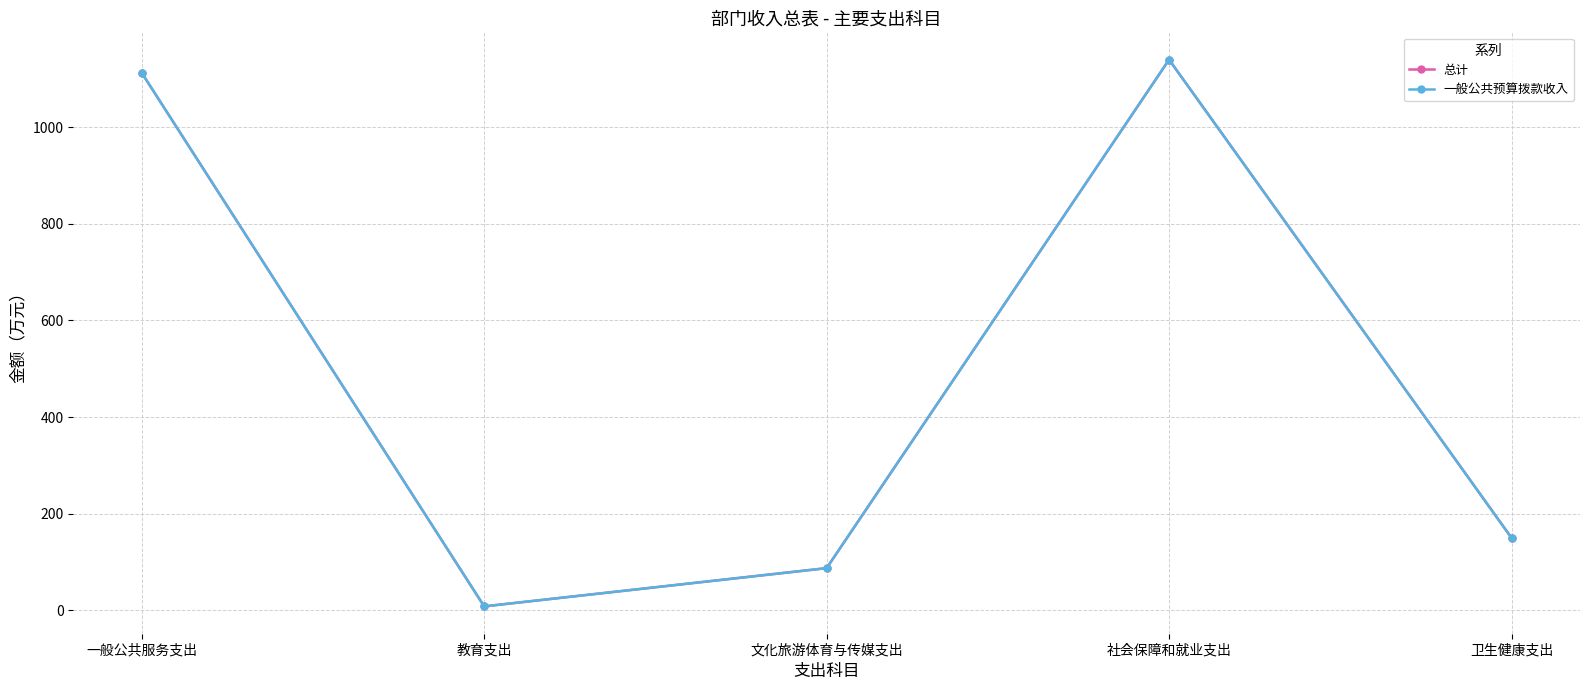

What is the sum of the 总计 values at 社会保障和就业支出 and 教育支出?

1148.1